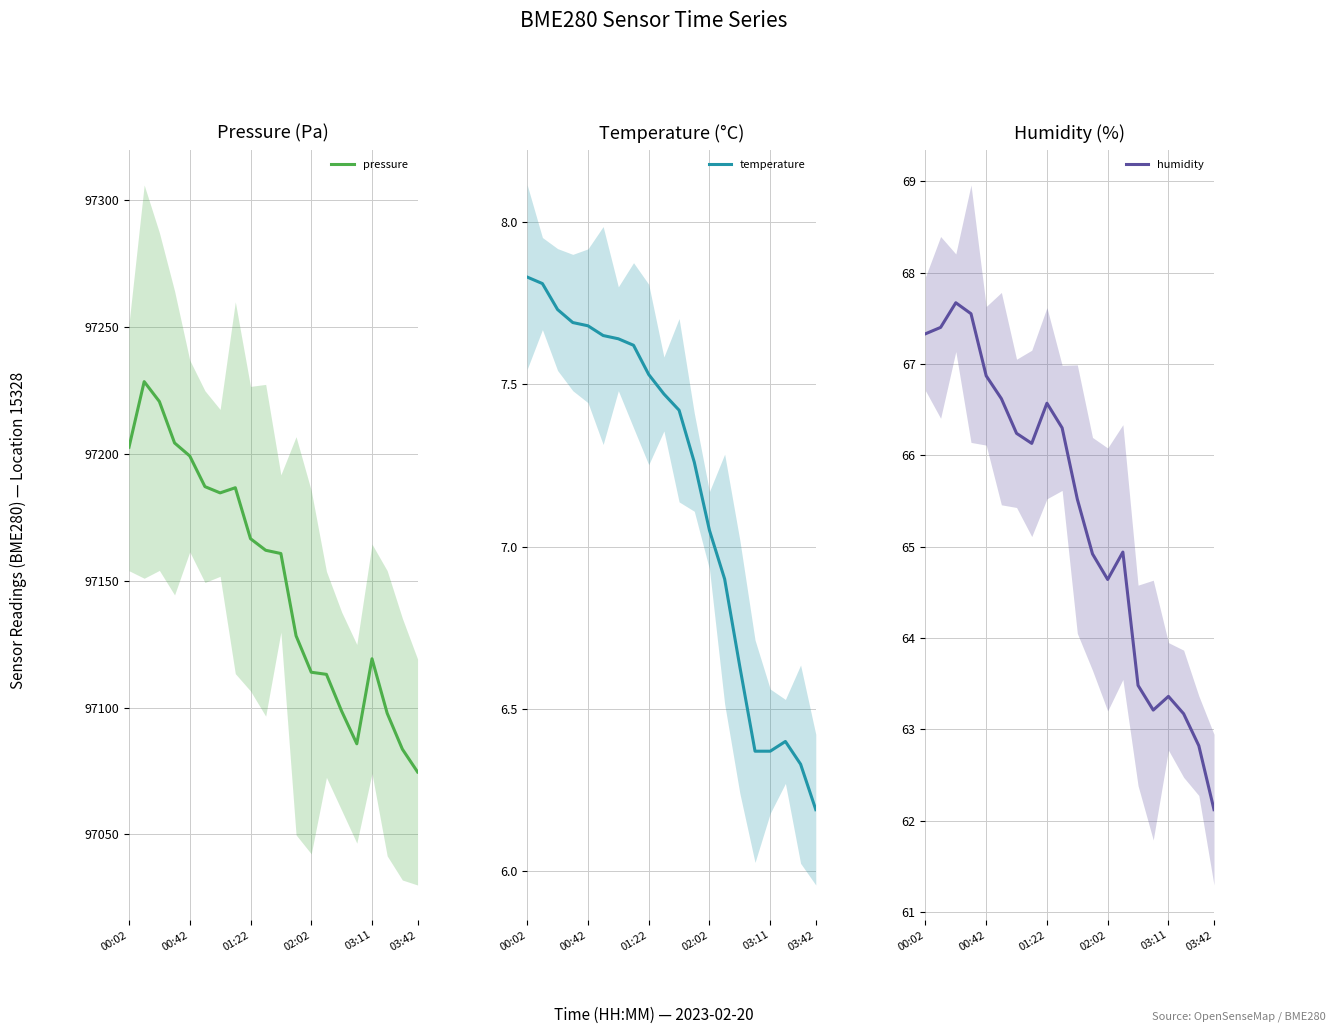

What is the approximate value of humidity at 15?

63.2